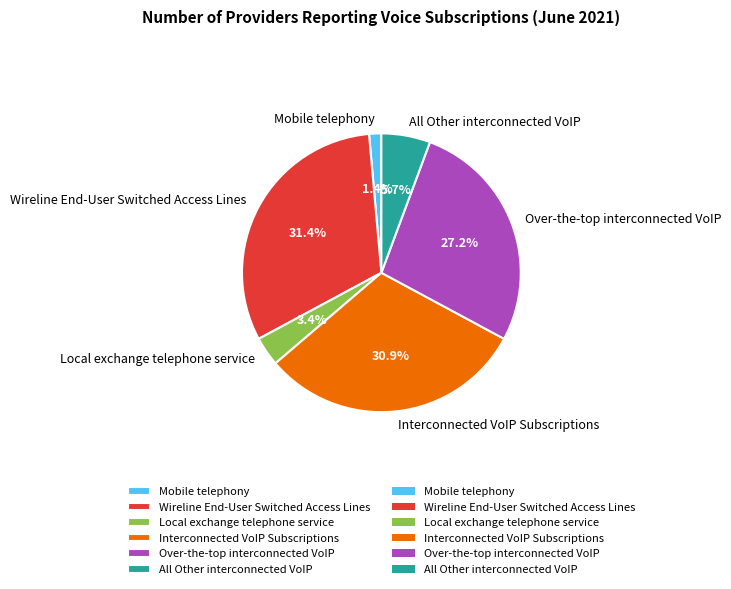

What portion of the pie excludes Local exchange telephone service?

96.6%